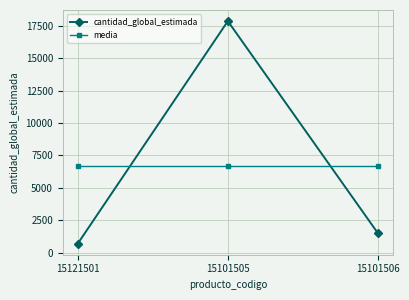

The value of media at 15101505 is 11618.4. True or false?

False